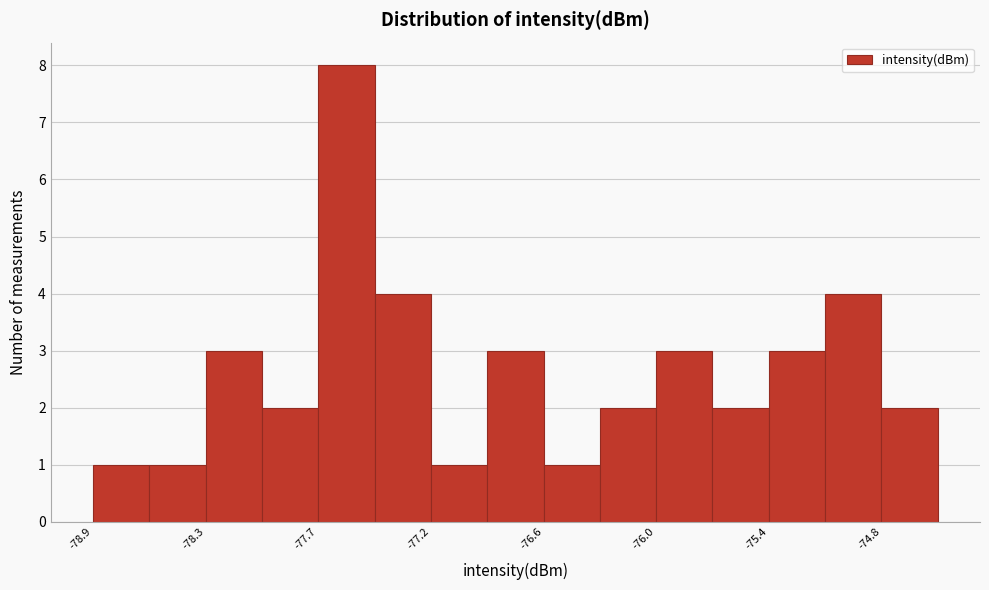

Read against the x-axis, roughly where is the centre of the tallest bar?

-77.6